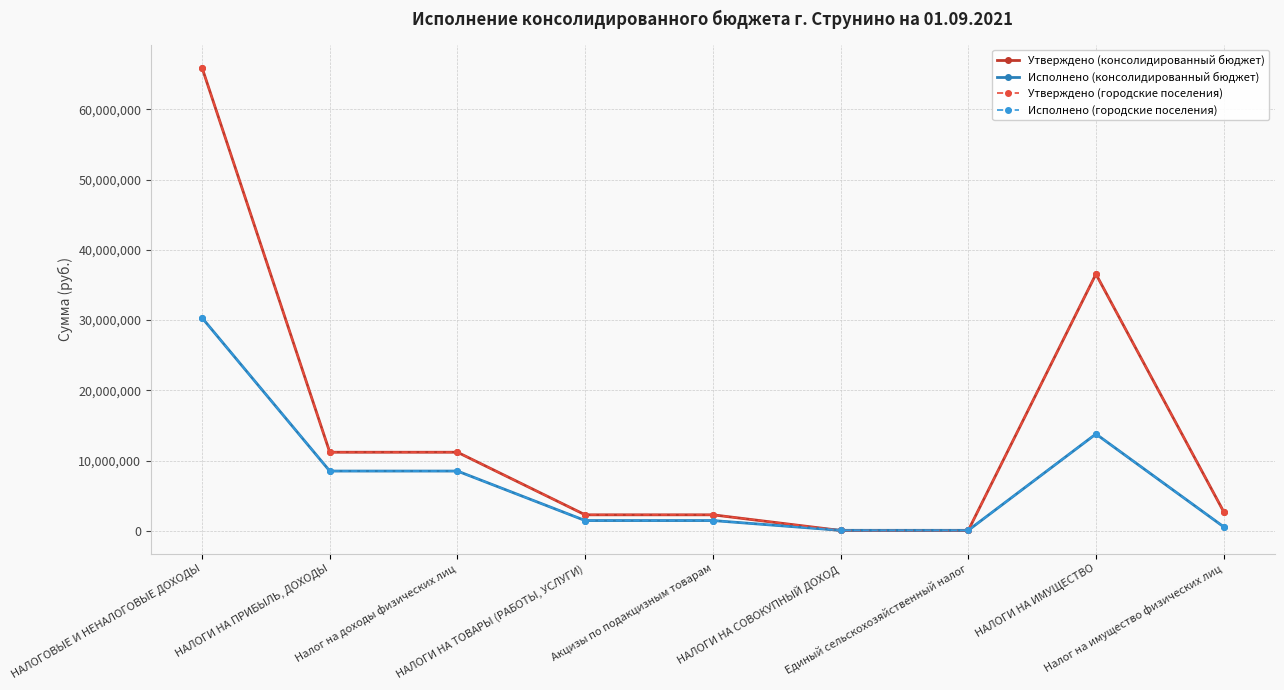

Does the chart display data point markers on the line(s)?

Yes